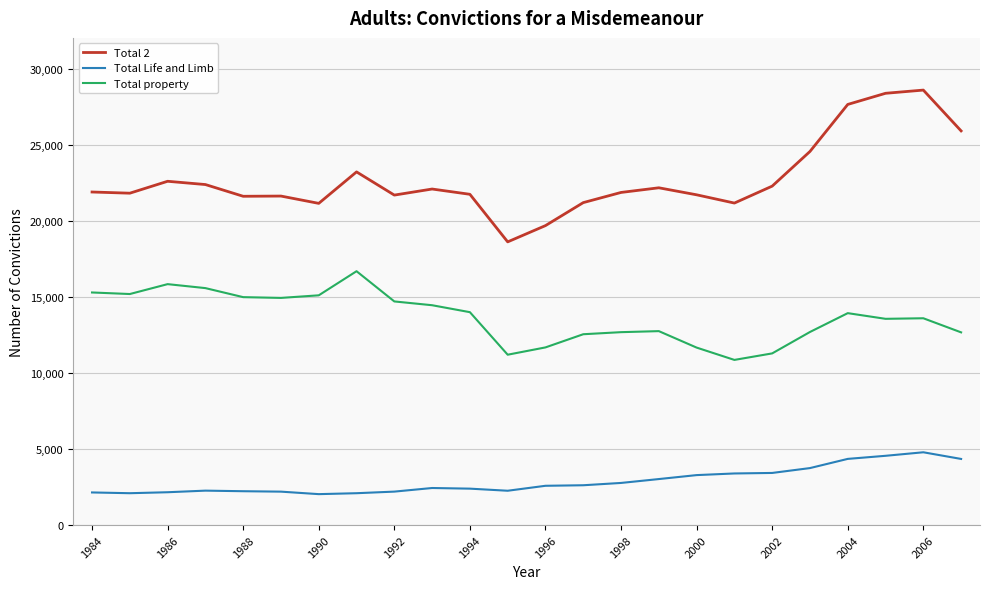

Which series has the largest total across all categories?

Total 2